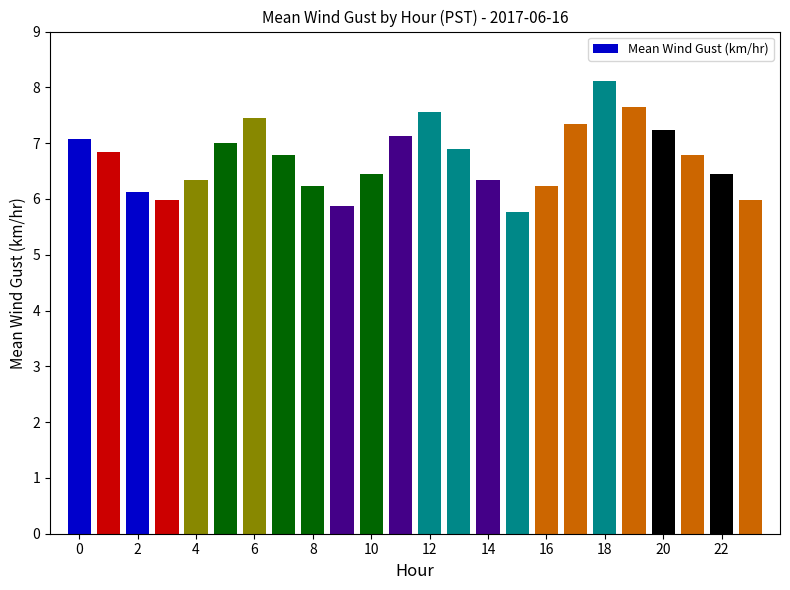

Is it true that the value at 19 is 7.7?

True